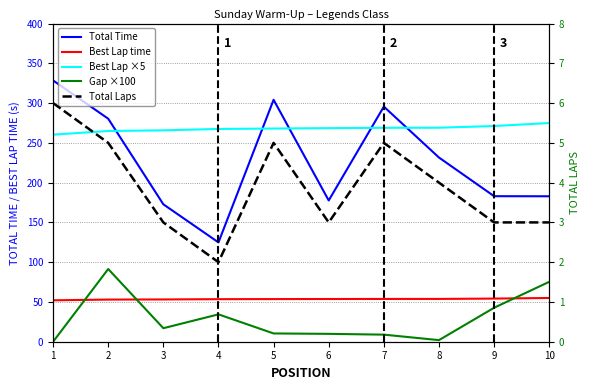

Is the value of Best Lap time at 6 greater than the value of Best Lap ×5 at 1?

No